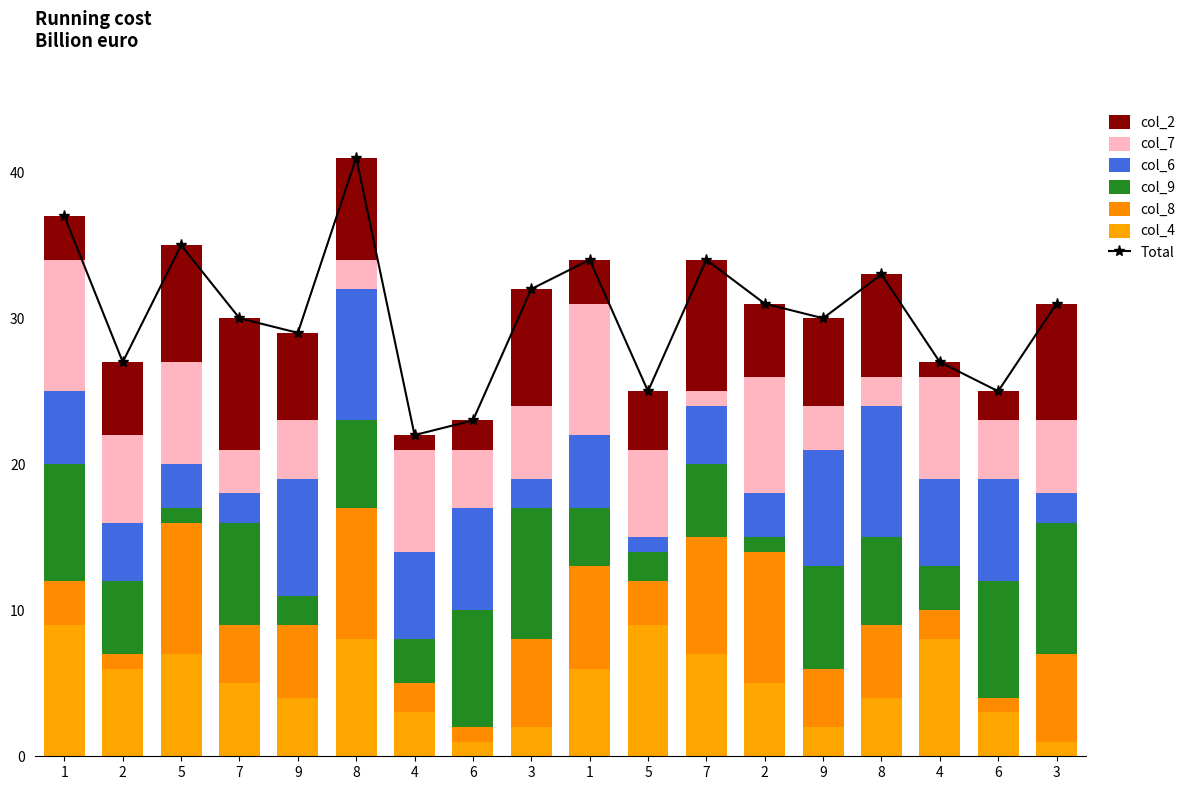

How many groups of bars are there?

18